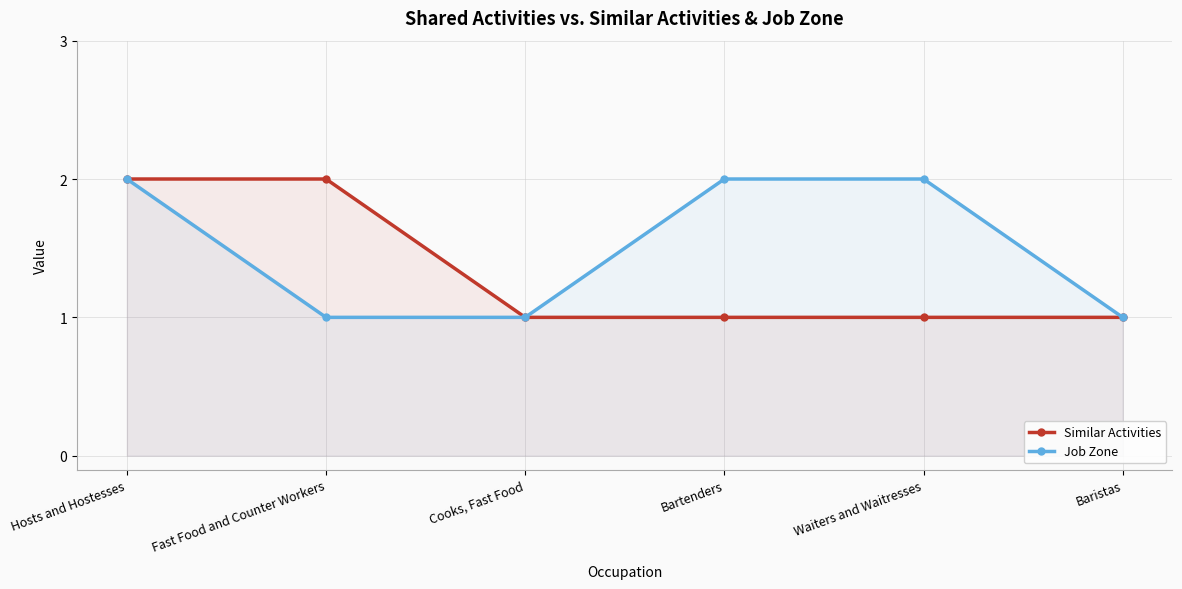

Does the chart have visible grid lines?

Yes